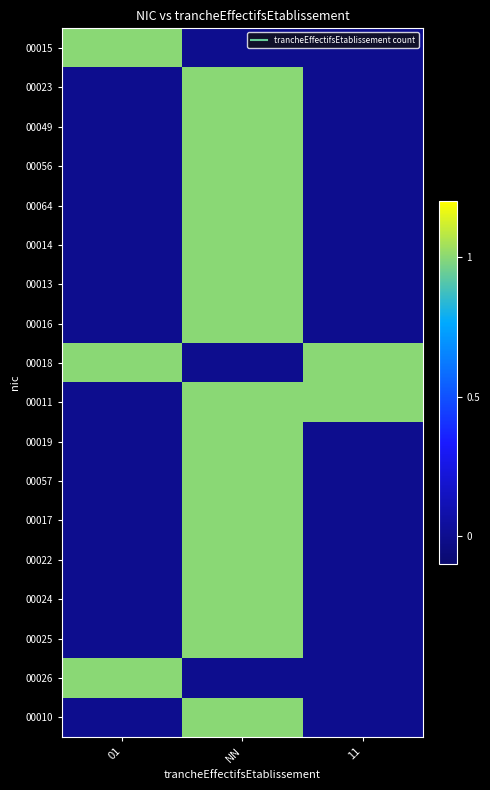

Reading right to left, what are all the values shown in this chart?

00015: 11=0	NN=0	01=1
00023: 11=0	NN=1	01=0
00049: 11=0	NN=1	01=0
00056: 11=0	NN=1	01=0
00064: 11=0	NN=1	01=0
00014: 11=0	NN=1	01=0
00013: 11=0	NN=1	01=0
00016: 11=0	NN=1	01=0
00018: 11=1	NN=0	01=1
00011: 11=1	NN=1	01=0
00019: 11=0	NN=1	01=0
00057: 11=0	NN=1	01=0
00017: 11=0	NN=1	01=0
00022: 11=0	NN=1	01=0
00024: 11=0	NN=1	01=0
00025: 11=0	NN=1	01=0
00026: 11=0	NN=0	01=1
00010: 11=0	NN=1	01=0